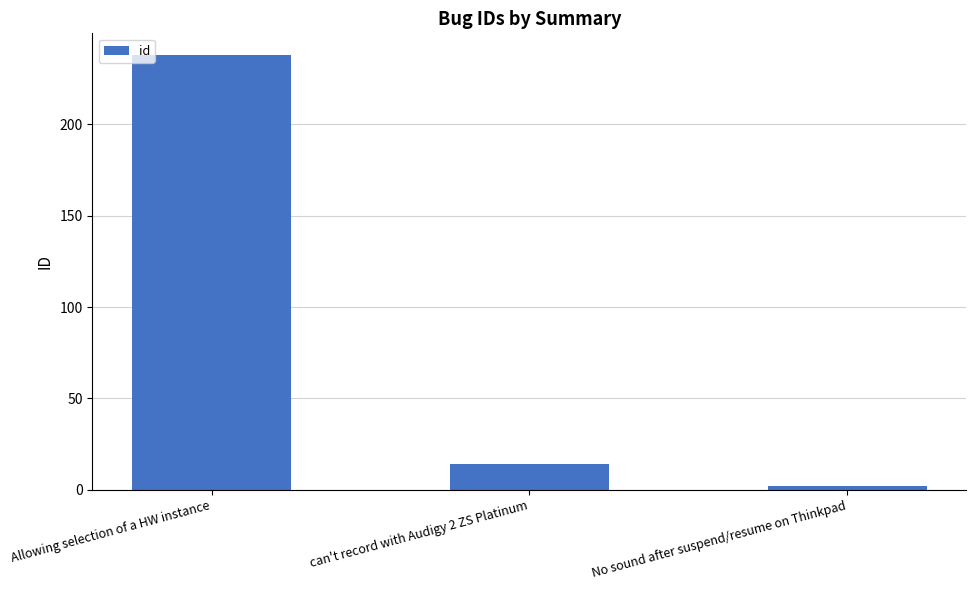

Rank the categories by value from lowest to highest.

No sound after suspend/resume on Thinkpad, can't record with Audigy 2 ZS Platinum, Allowing selection of a HW instance